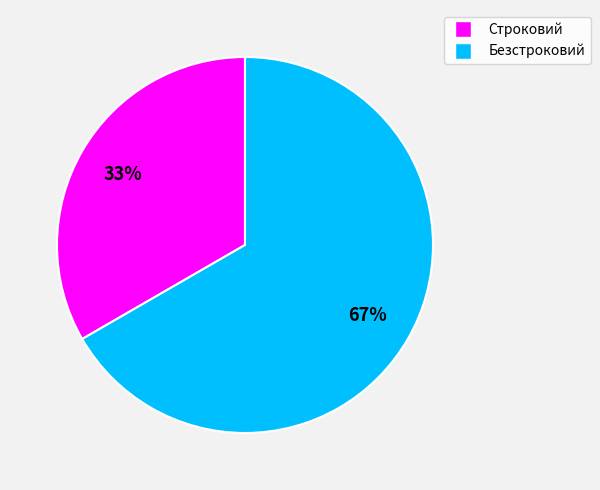

What is the ratio of the value at Строковий to the value at Безстроковий?

0.5